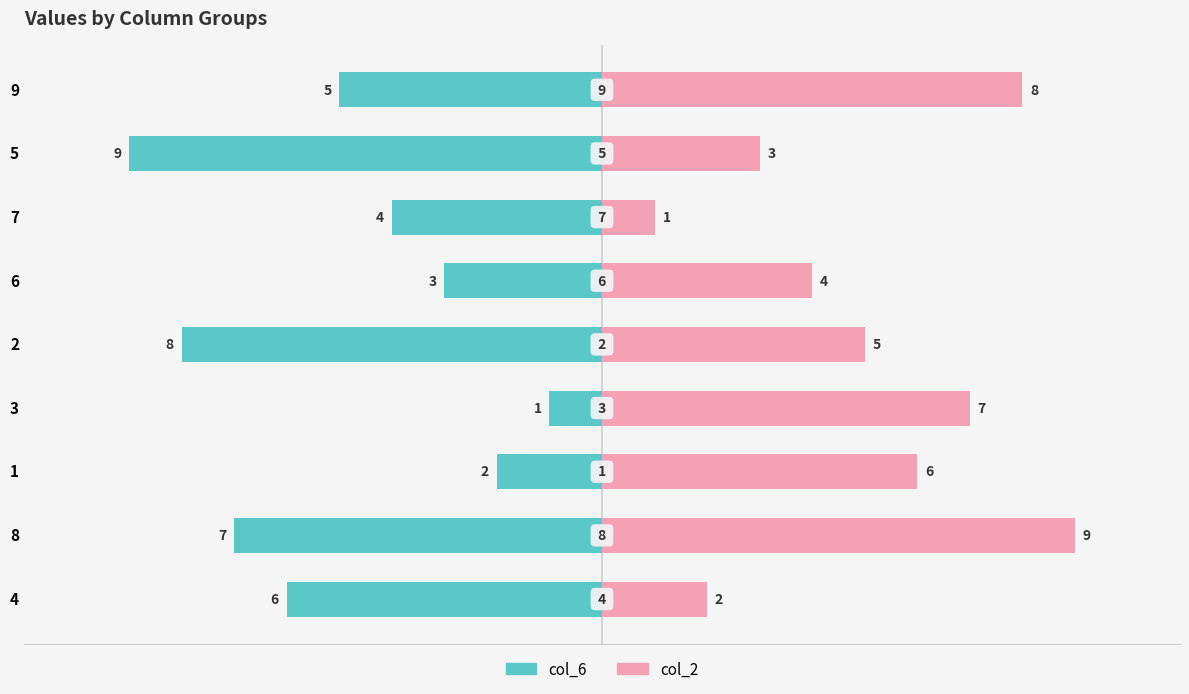

Count the number of categories in the chart.

9